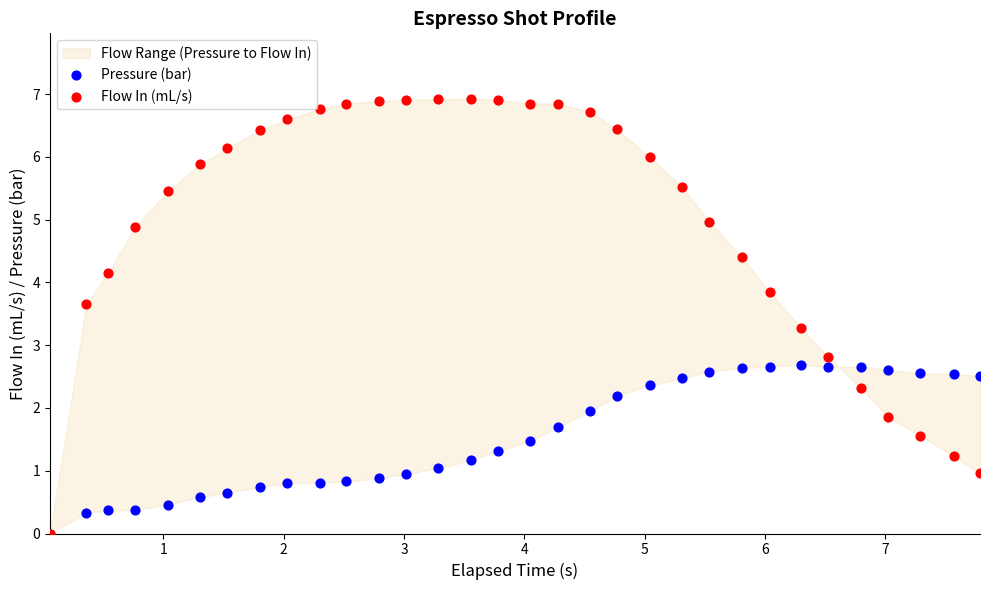

In the Flow In (mL/s) series, what Y value is closest to 3?

2.8